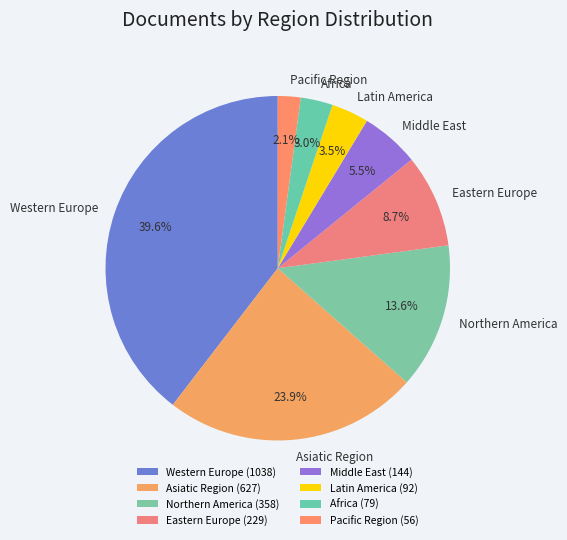

What percentage do Africa and Latin America together represent?

6.5%